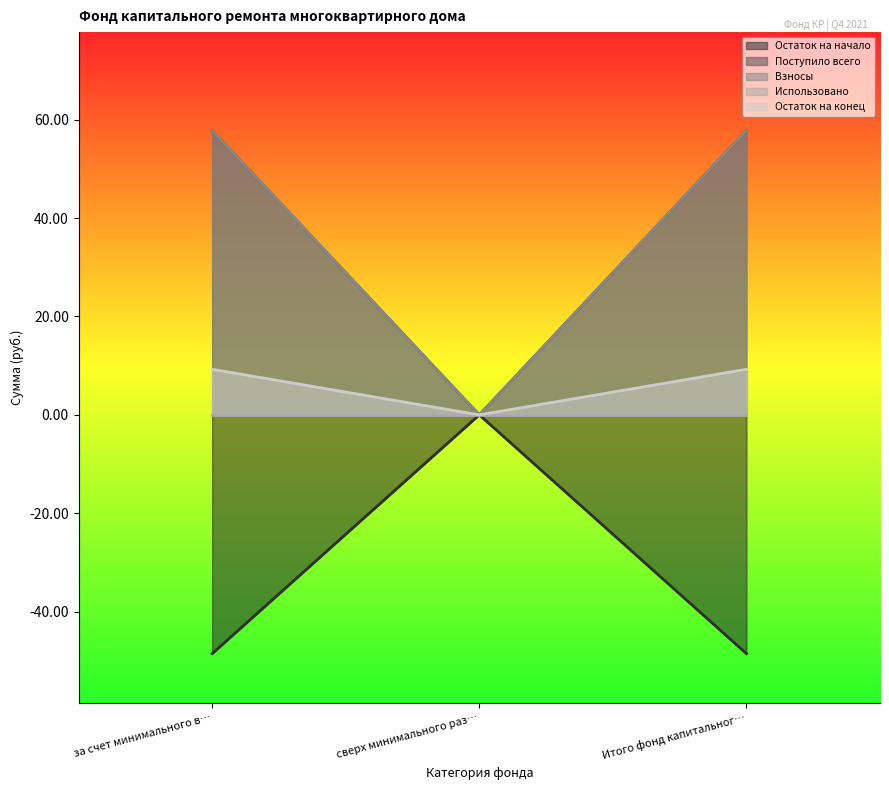

Between за счет минимального в… and Итого фонд капитальног…, which is larger?

за счет минимального в…